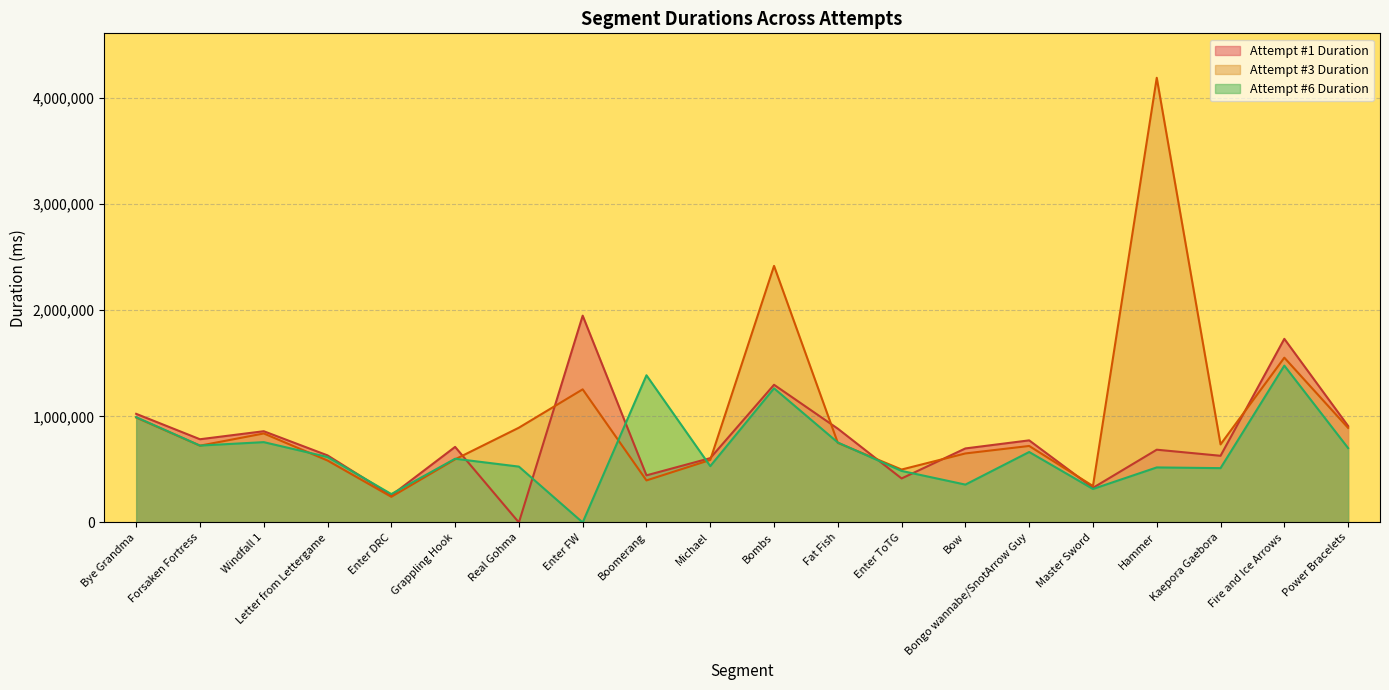

Between which two adjacent categories do Attempt #1 Duration and Attempt #3 Duration first intersect?

Grappling Hook and Real Gohma